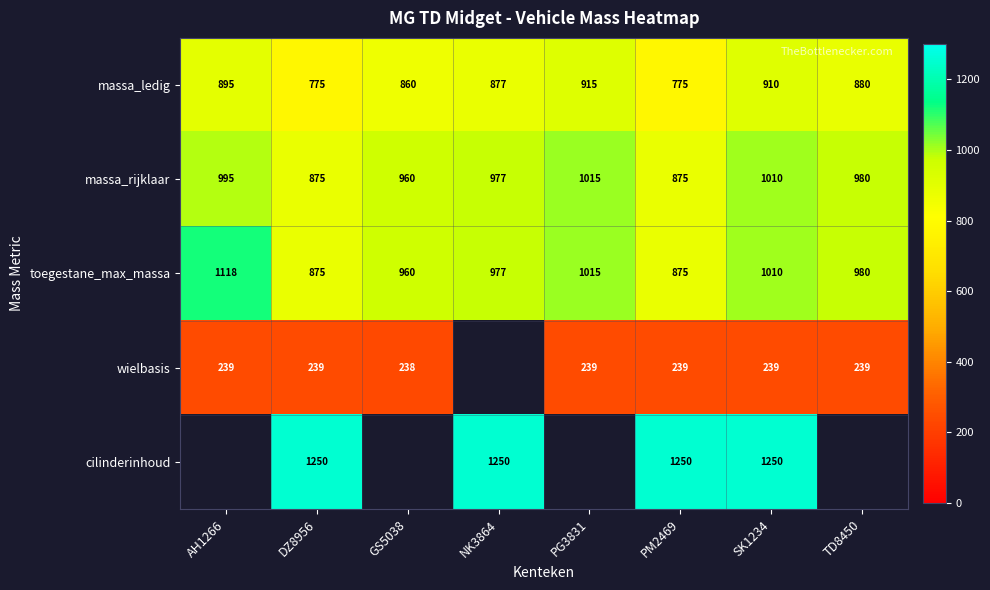

The value of cilinderinhoud at SK1234 is 1250. True or false?

True